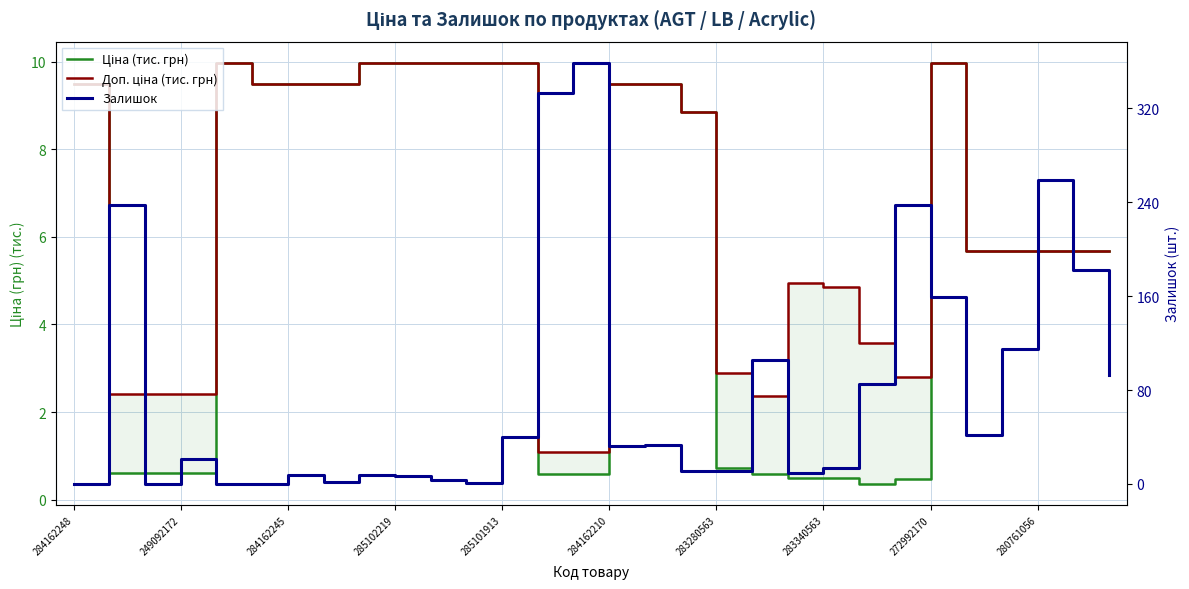

What is the difference between the second highest and minimum values in the Ціна (тис. грн) series?

9.6